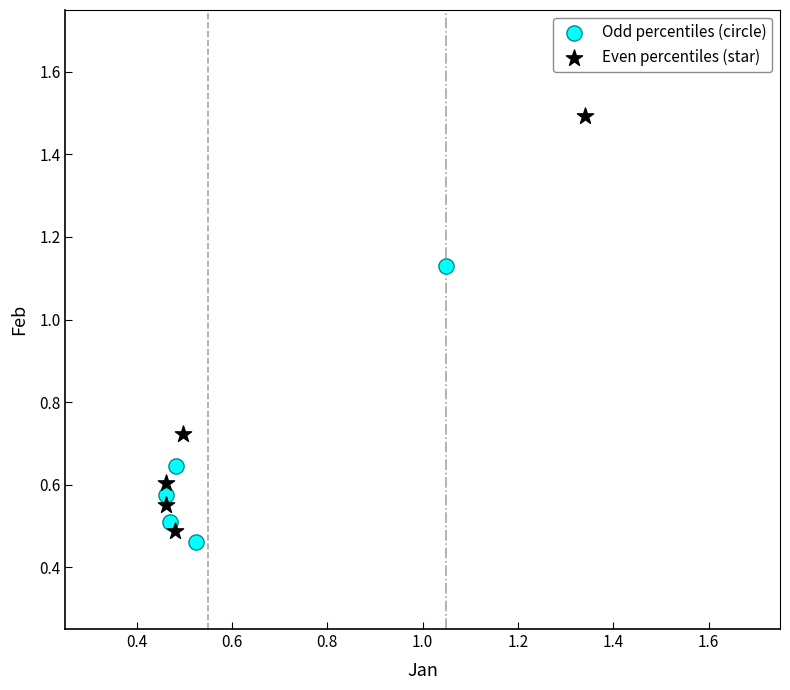

Which series contains the lowest Y value?

Odd percentiles (circle)